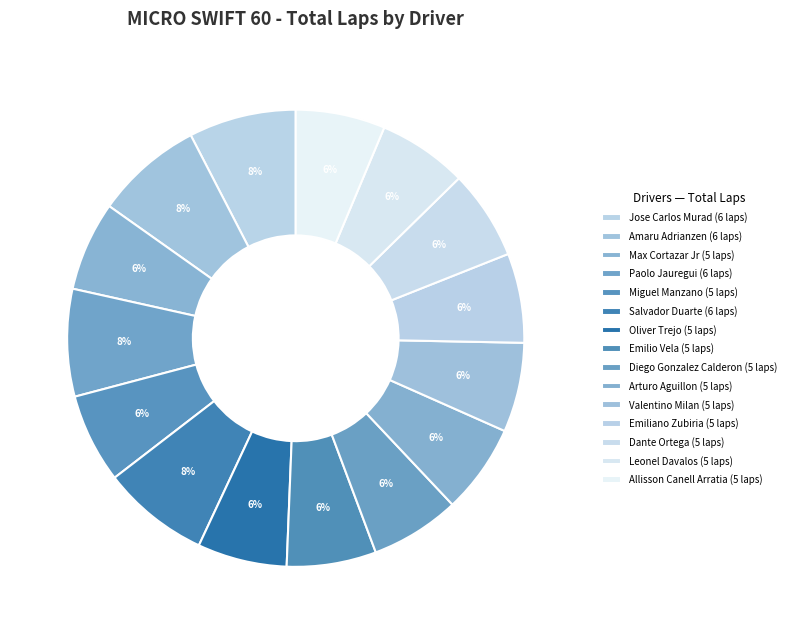

What is the largest slice in the pie chart?

Jose Carlos Murad